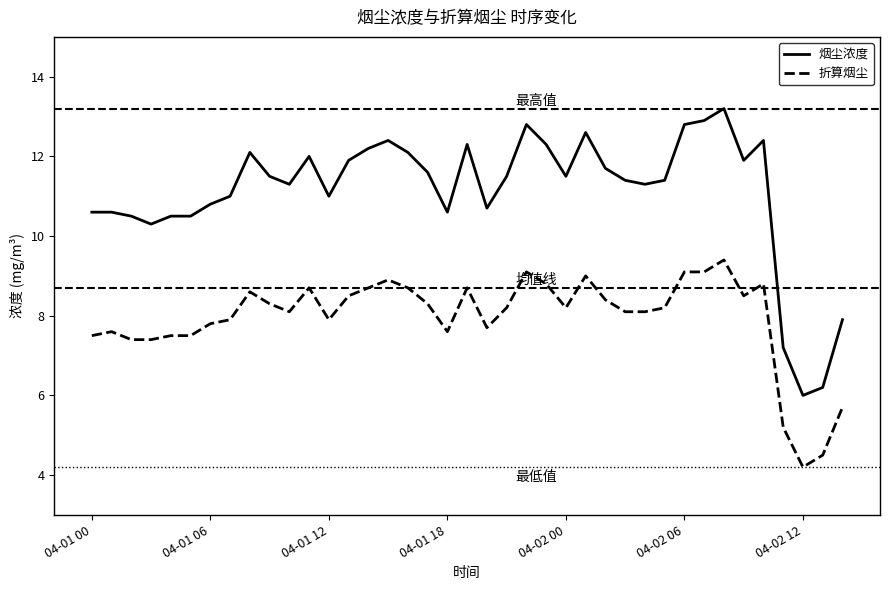

Which series has the widest spread of values?

烟尘浓度